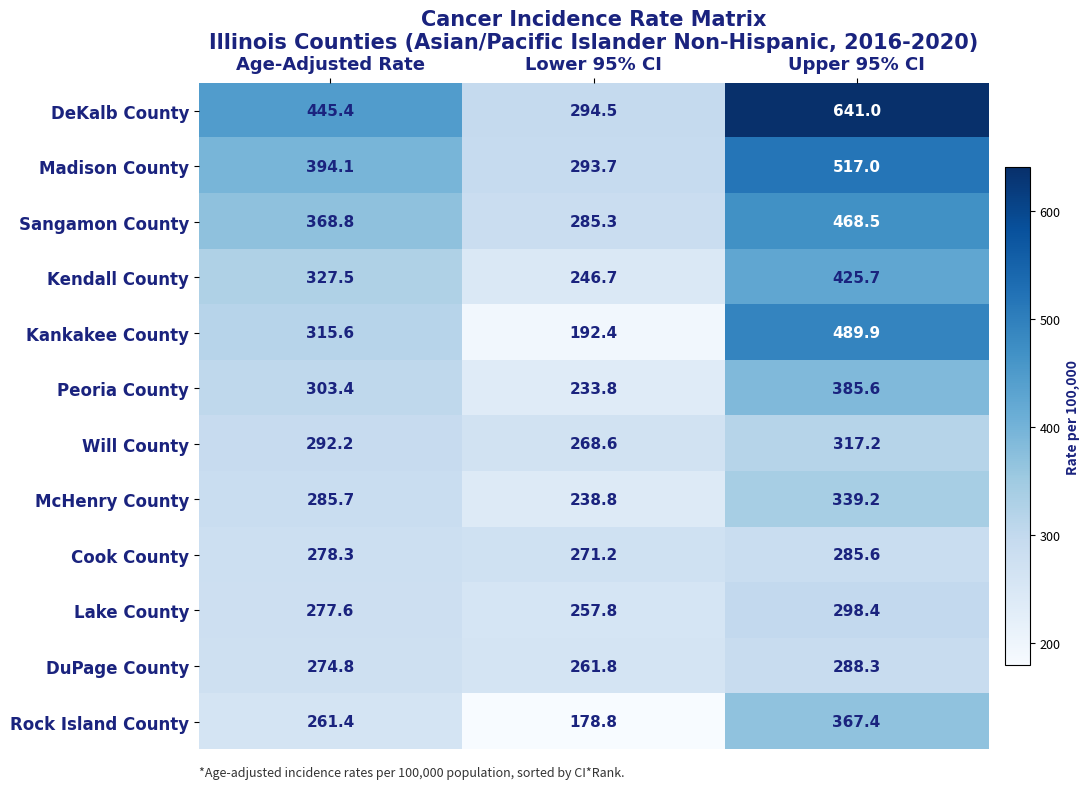

At Upper 95% CI, list the series in order from largest to smallest.

DeKalb County, Madison County, Kankakee County, Sangamon County, Kendall County, Peoria County, Rock Island County, McHenry County, Will County, Lake County, DuPage County, Cook County